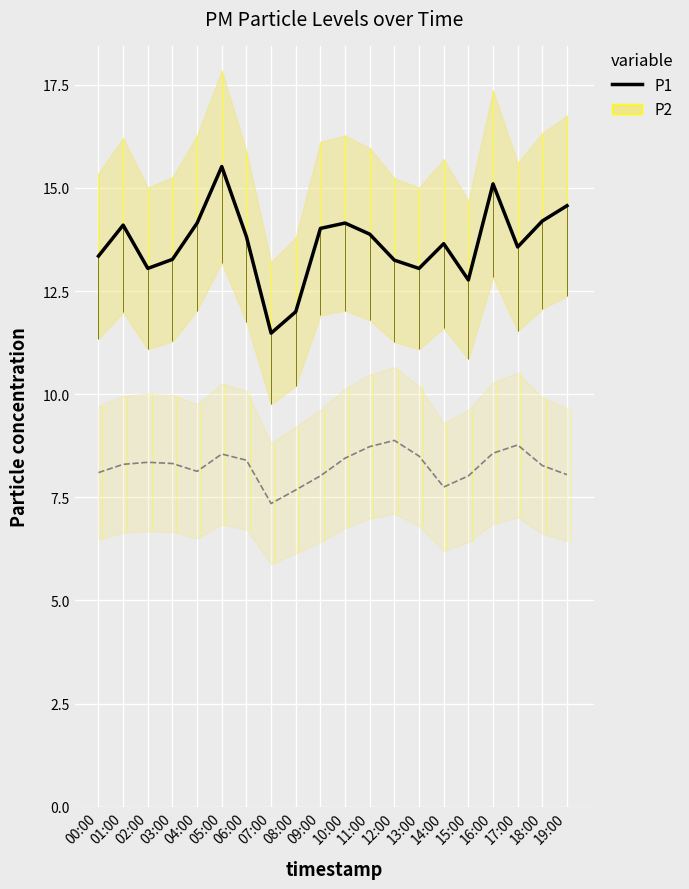

The value at 07:00 is 11.5. True or false?

True